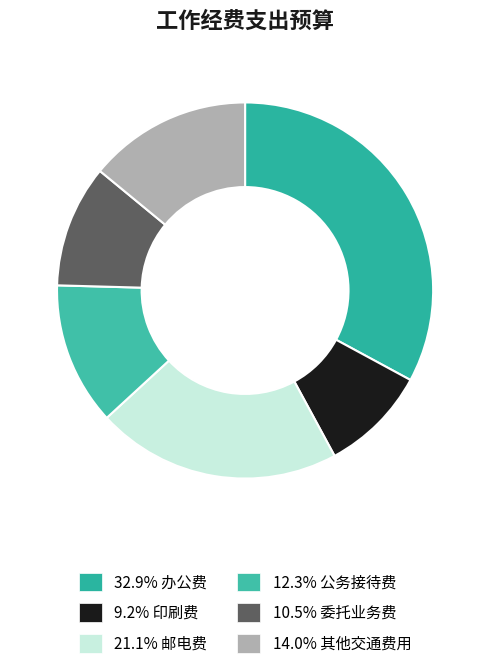

Is there any slice that represents more than half of the pie?

No